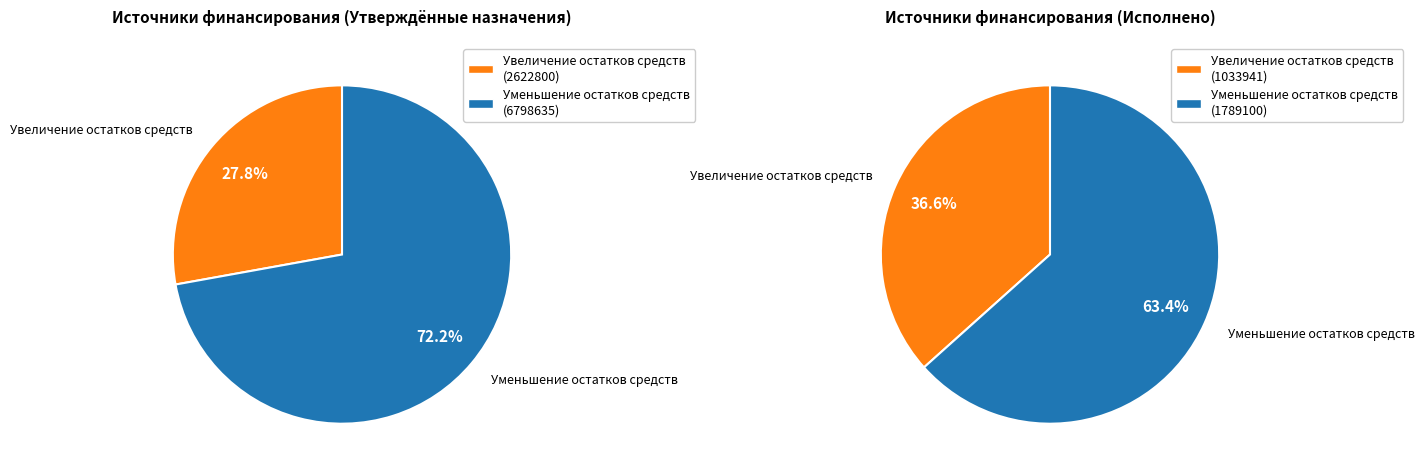

How many segments does this pie chart have?

2